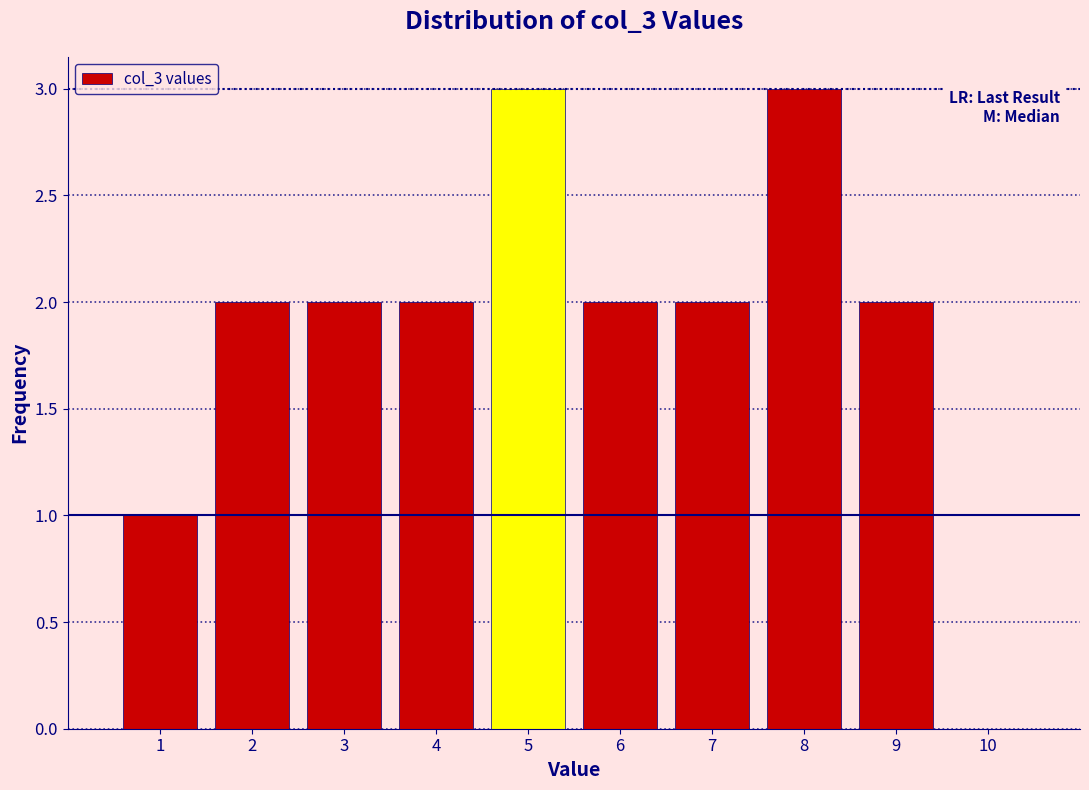

Reading left to right, transcribe this chart: for each bar, give the range it covers on the x-axis and its height. The values are not printed on the chart, so give them approximately, as read against the axis.

0.5 to 1.5: 1
1.5 to 2.5: 2
2.5 to 3.5: 2
3.5 to 4.5: 2
4.5 to 5.5: 3
5.5 to 6.5: 2
6.5 to 7.5: 2
7.5 to 8.5: 3
8.5 to 9.5: 2
9.5 to 10.5: 0